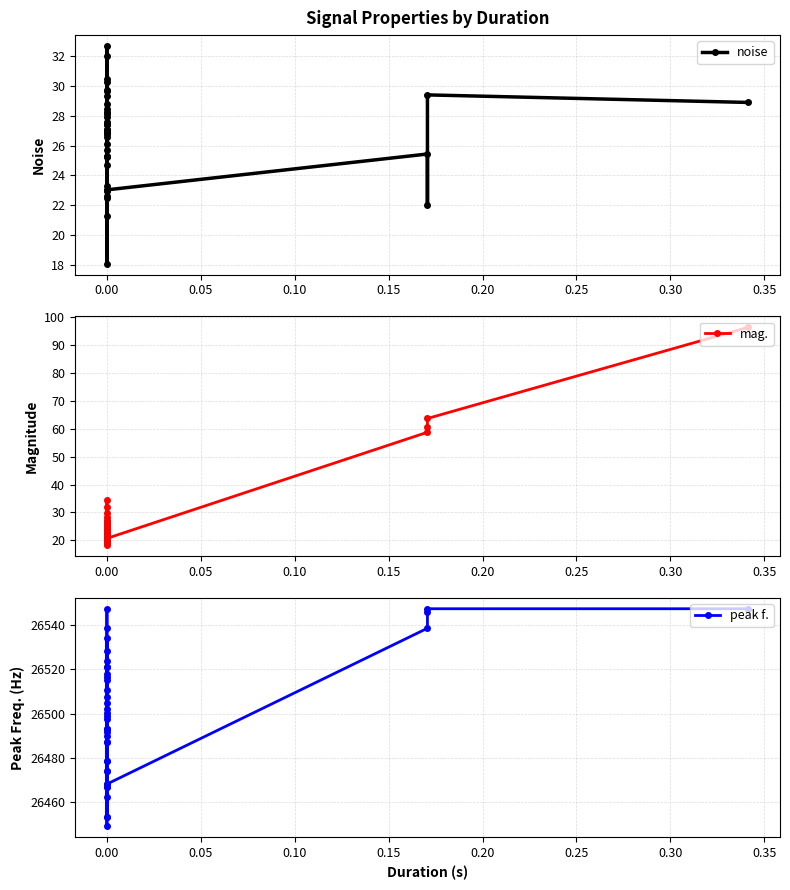

Does the chart have visible grid lines?

Yes